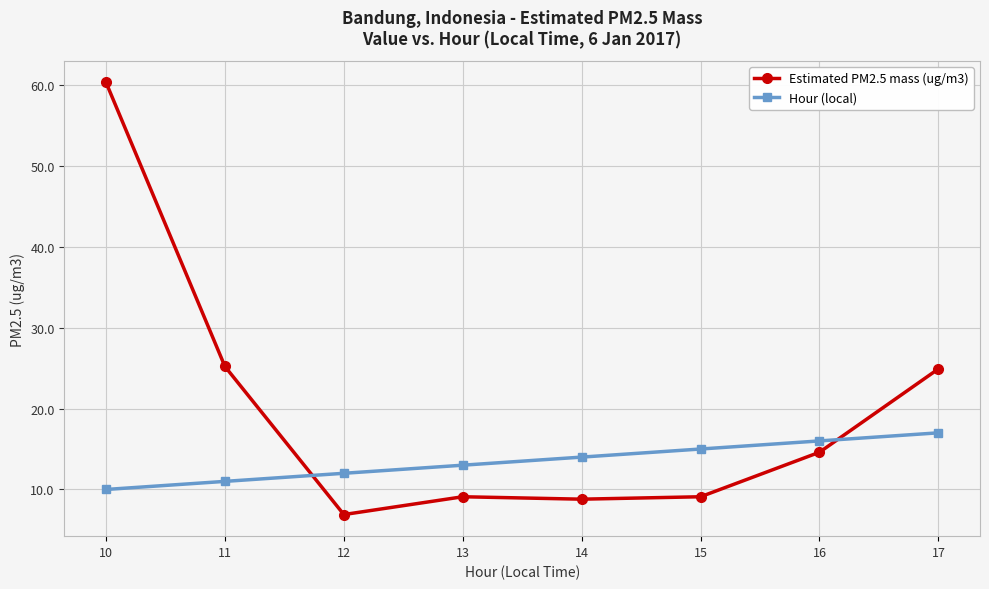

How many Hour (local) values are between 12 and 16?

5